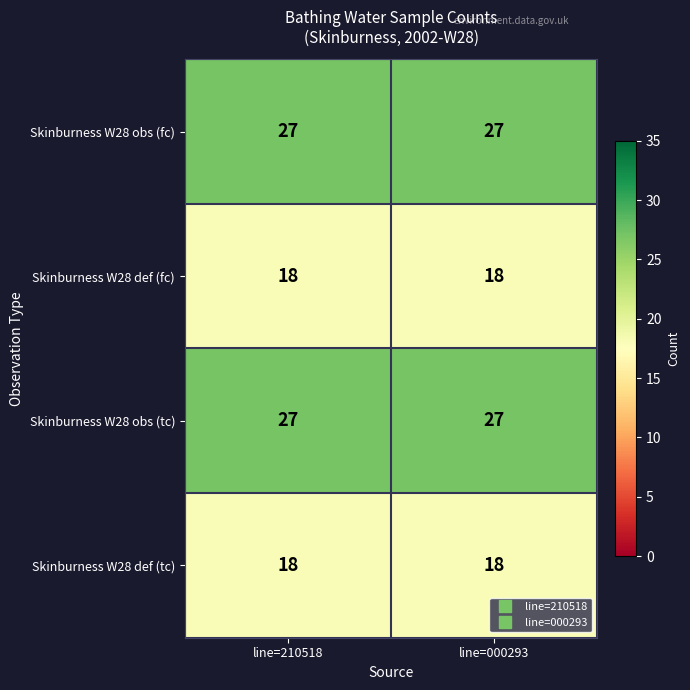

What is the maximum value shown in the chart?

27